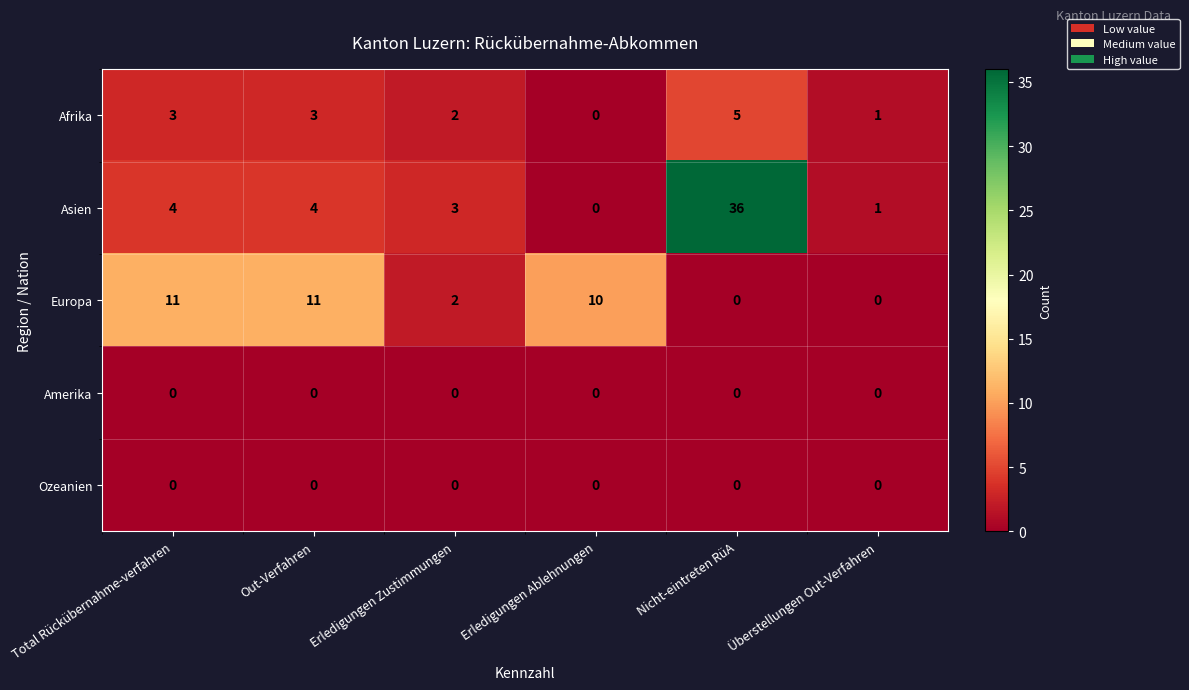

Count the number of data series in this chart.

5